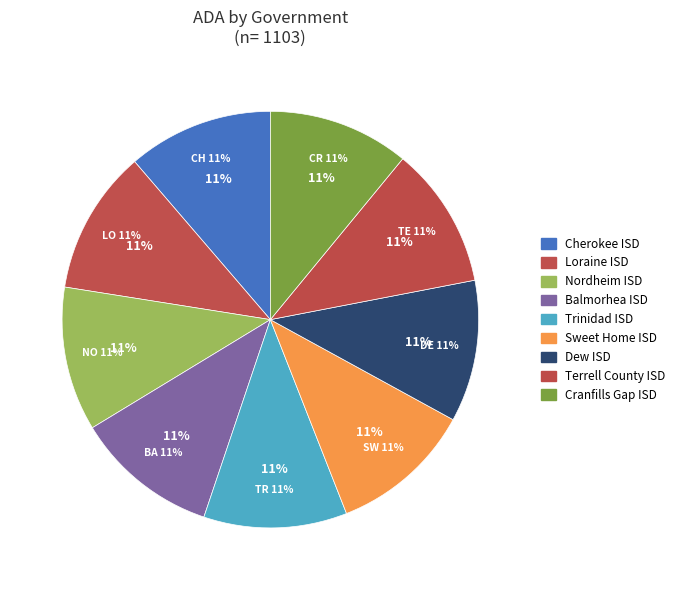

The Cherokee ISD slice represents 25% of the pie. True or false?

False